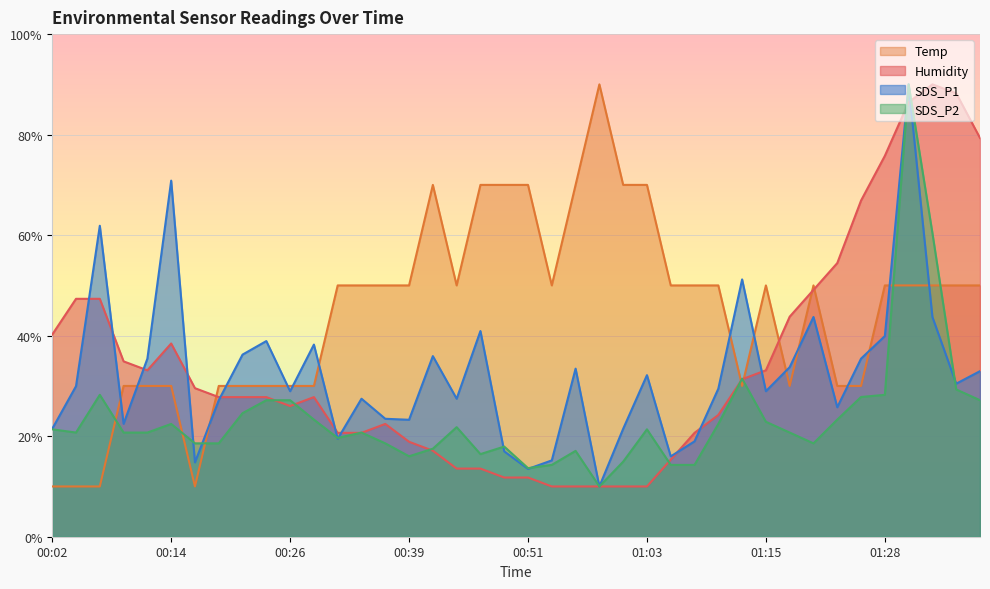

Is the value of Temp at 01:20 greater than the value of Humidity at 00:29?

Yes